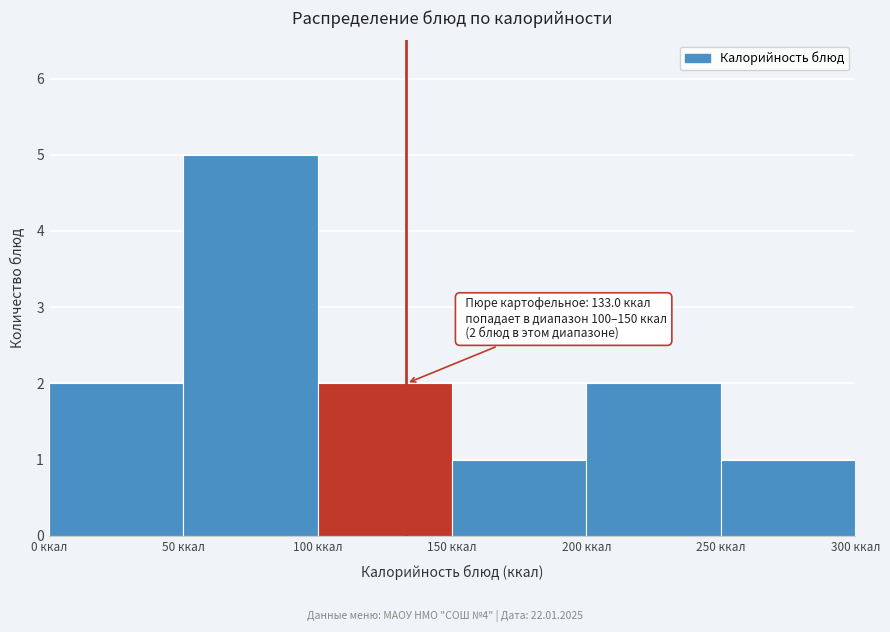

Over which range of the x-axis is the bar tallest?

50 to 100